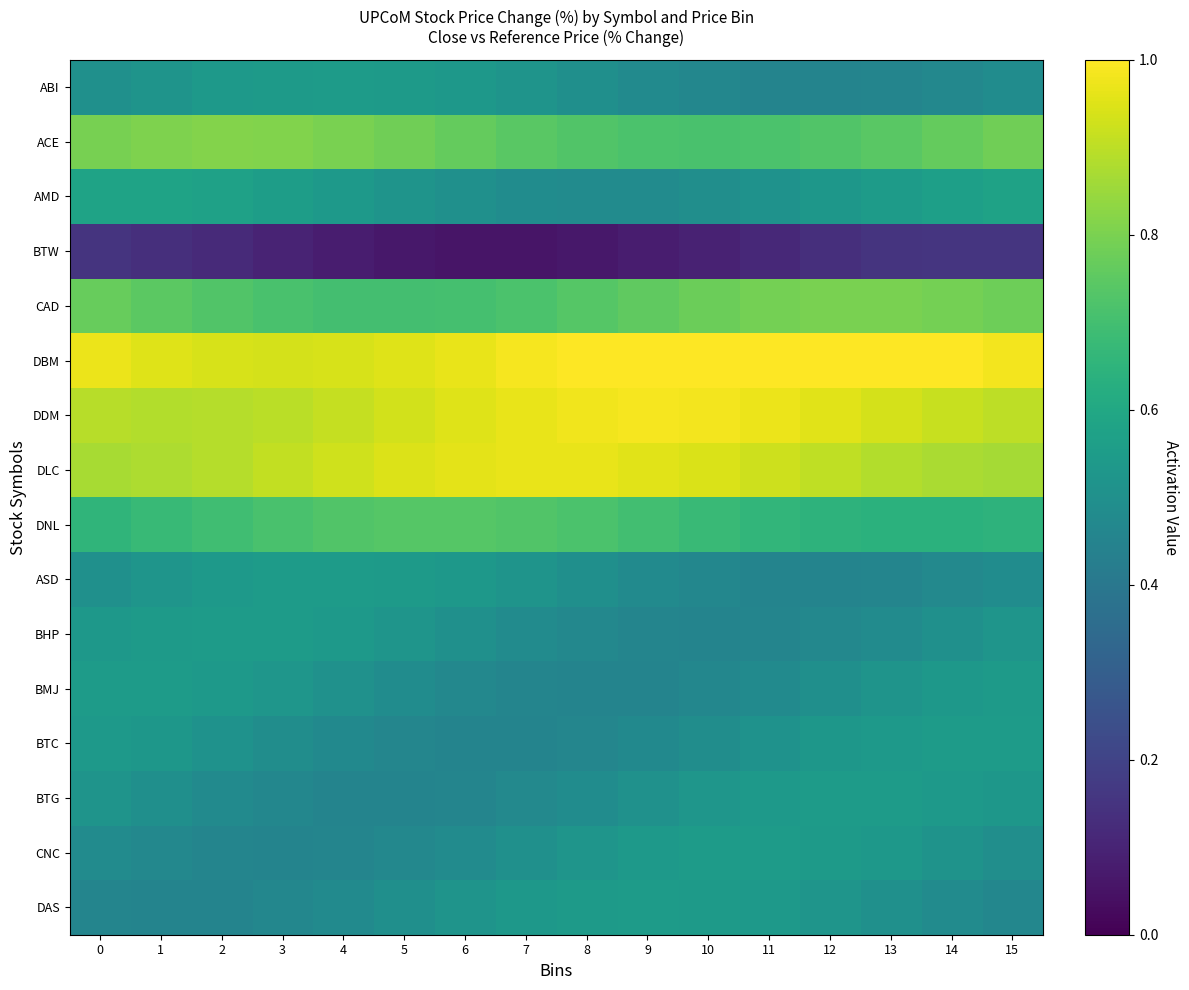

At how many categories does at least one series exceed 0?

16